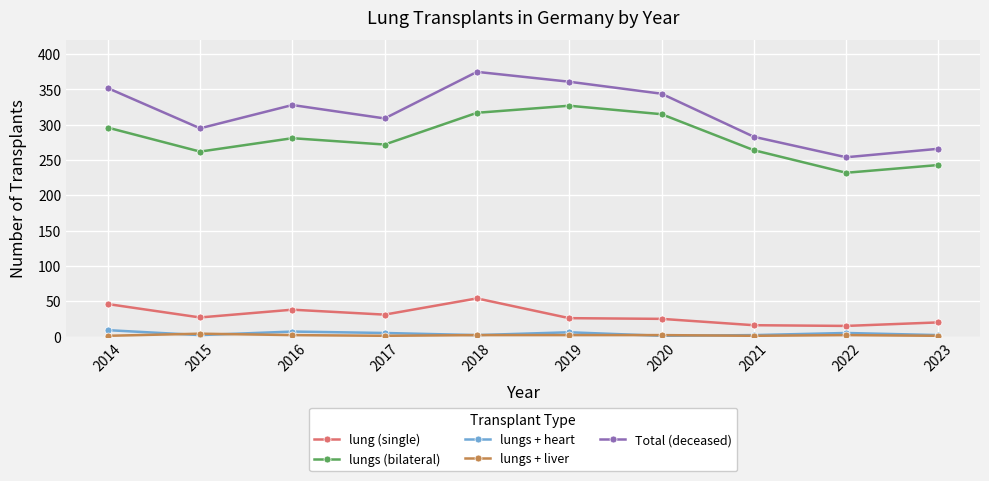

True or false: lung (single) and lungs + heart intersect in this chart.

False